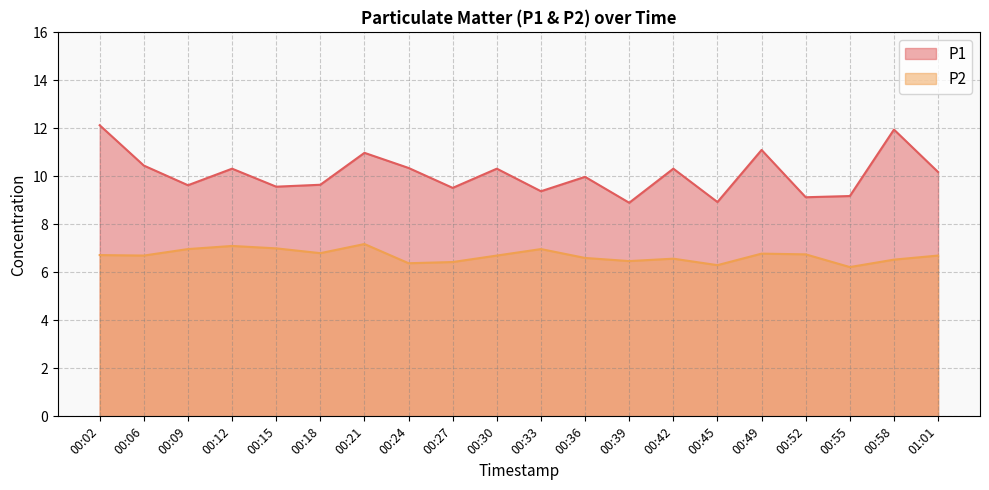

What are all the series names shown in the legend?

P1, P2